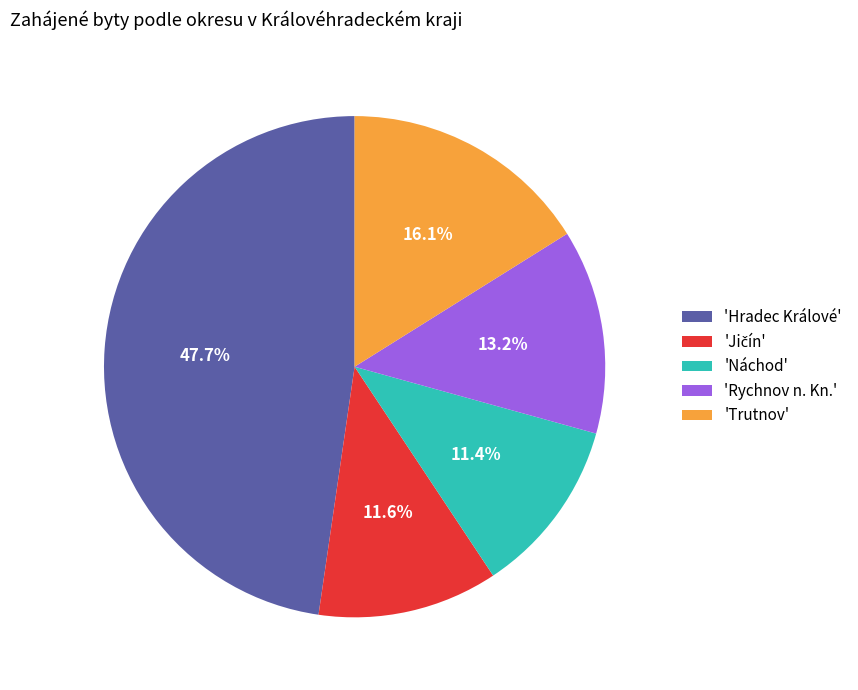

Is 'Hradec Králové' the majority of the pie?

No